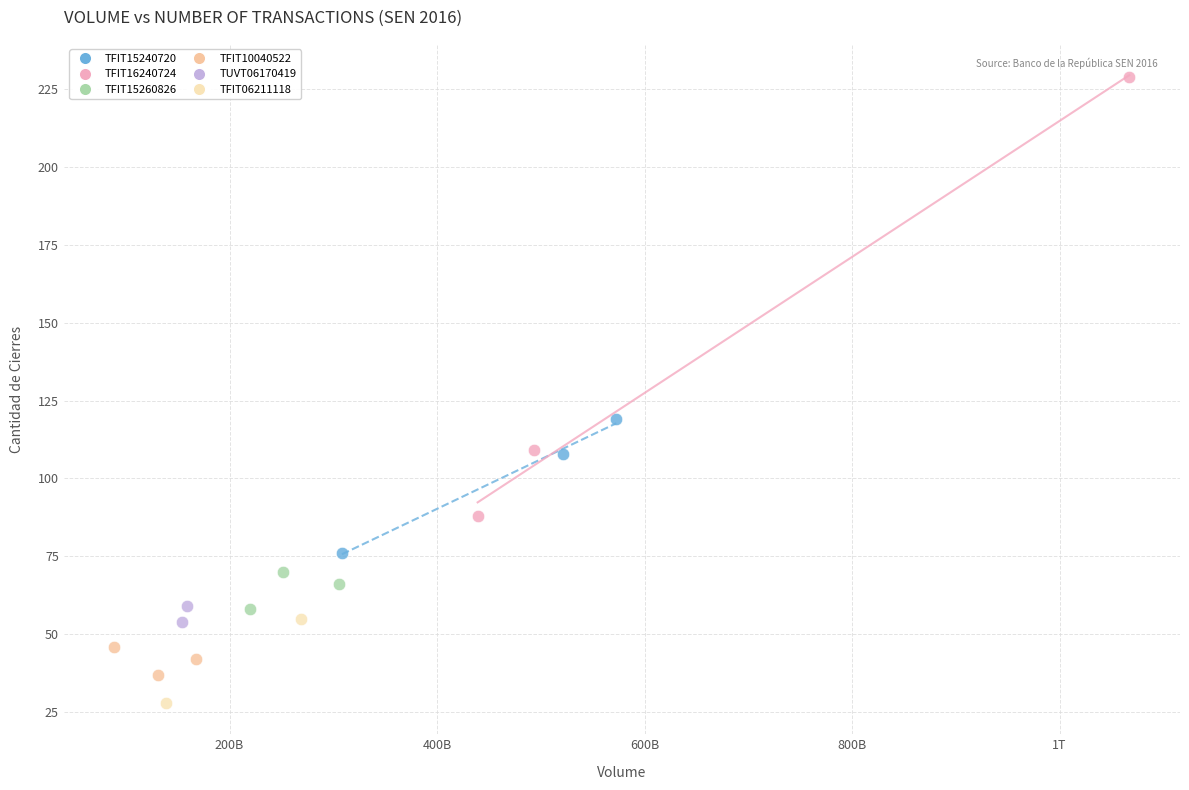

Which series contains the highest Y value?

TFIT16240724